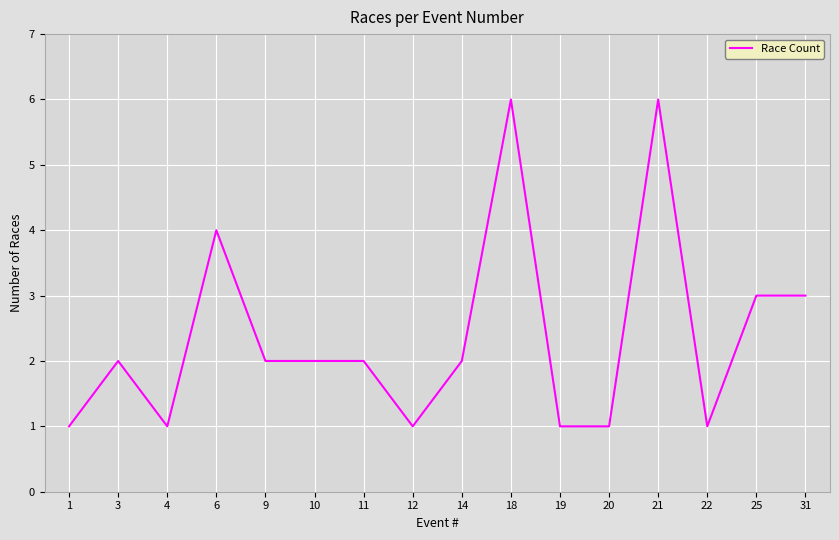

What is the greatest value displayed?

6